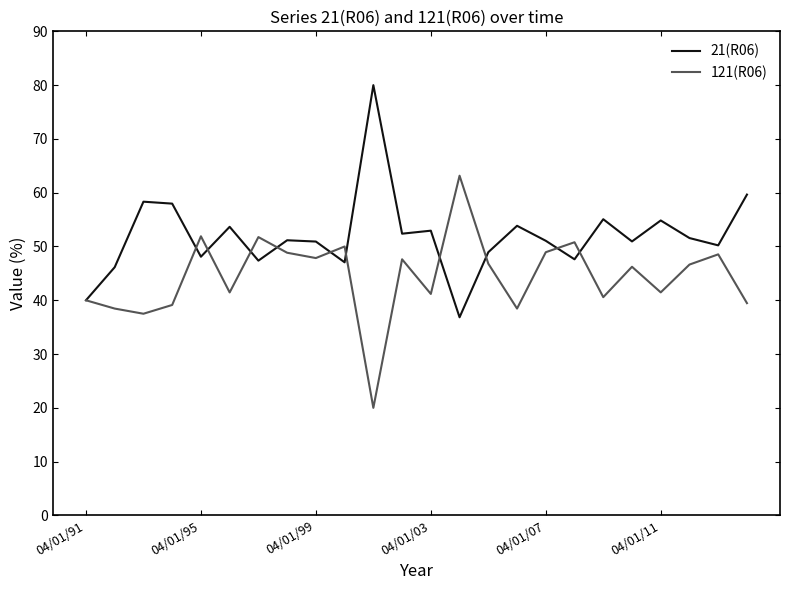

Which series has the largest total across all categories?

21(R06)